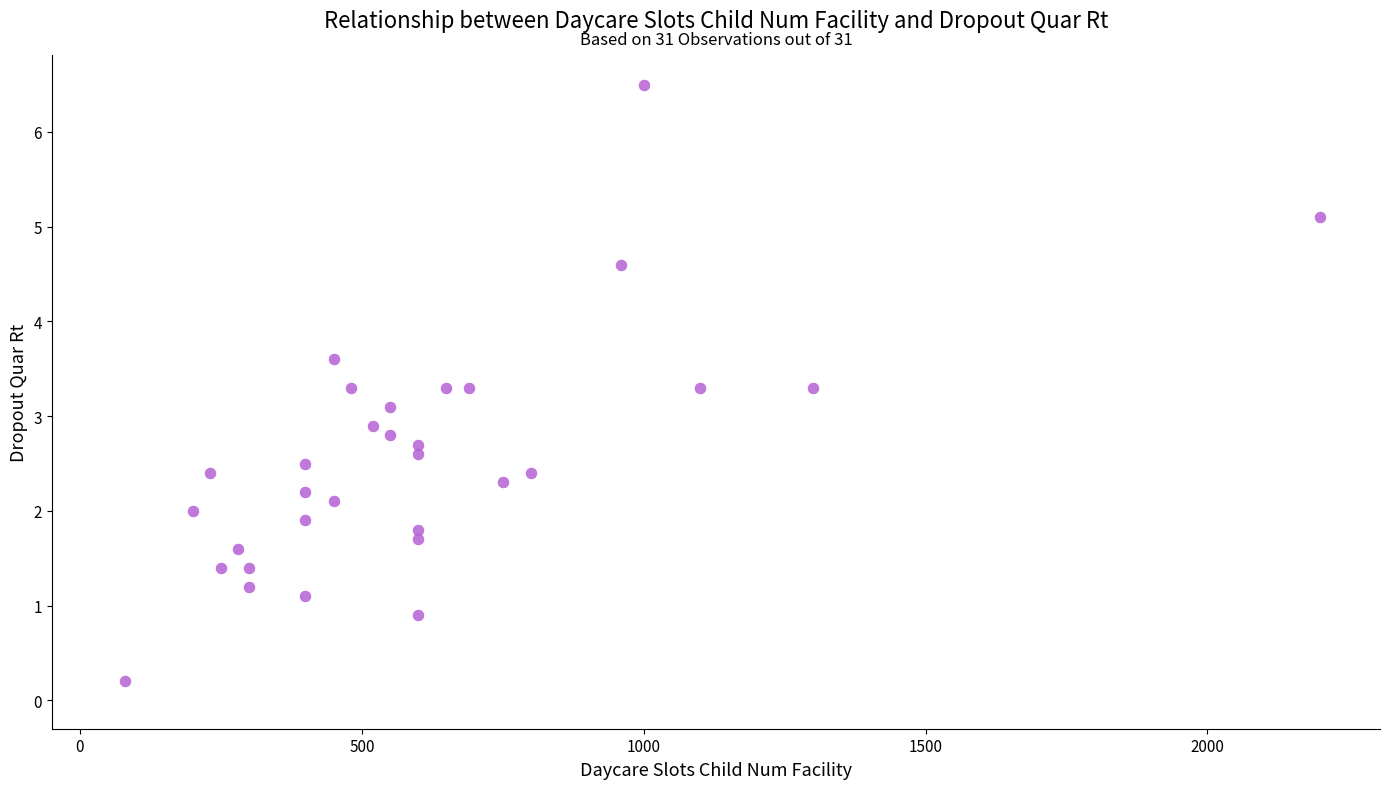

What is the range of Y values (max minus min)?

6.3